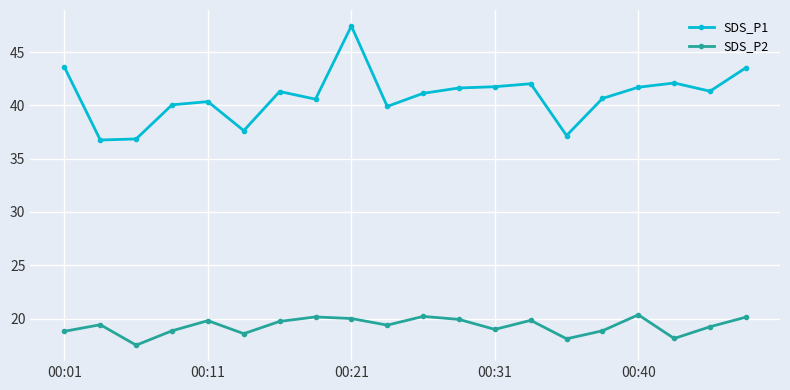

Which series has the largest total across all categories?

SDS_P1